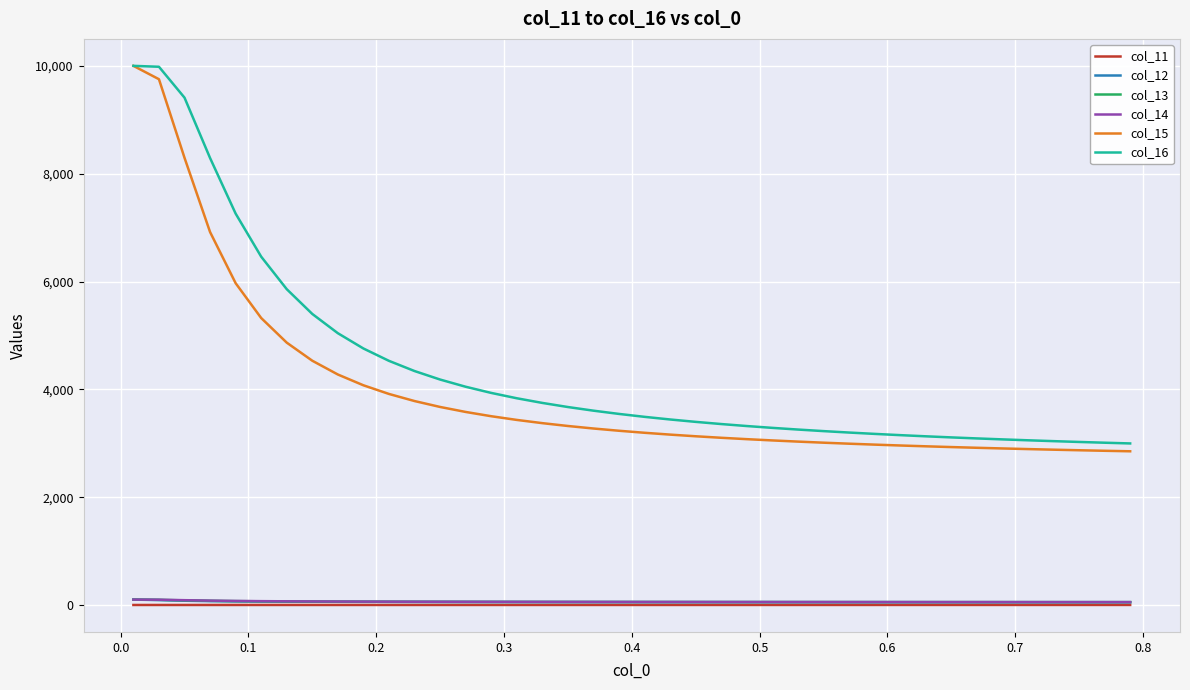

What is the minimum value for col_16?

2996.4